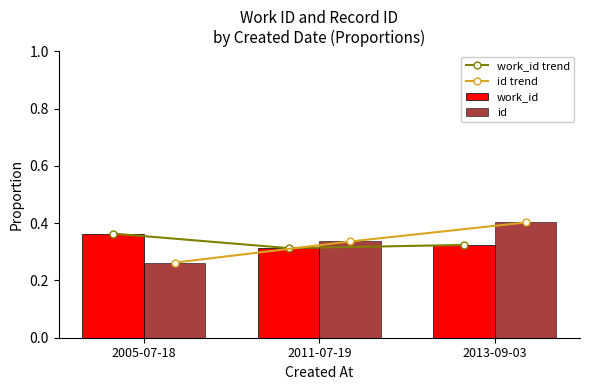

At which label does work_id reach its peak?

2005-07-18